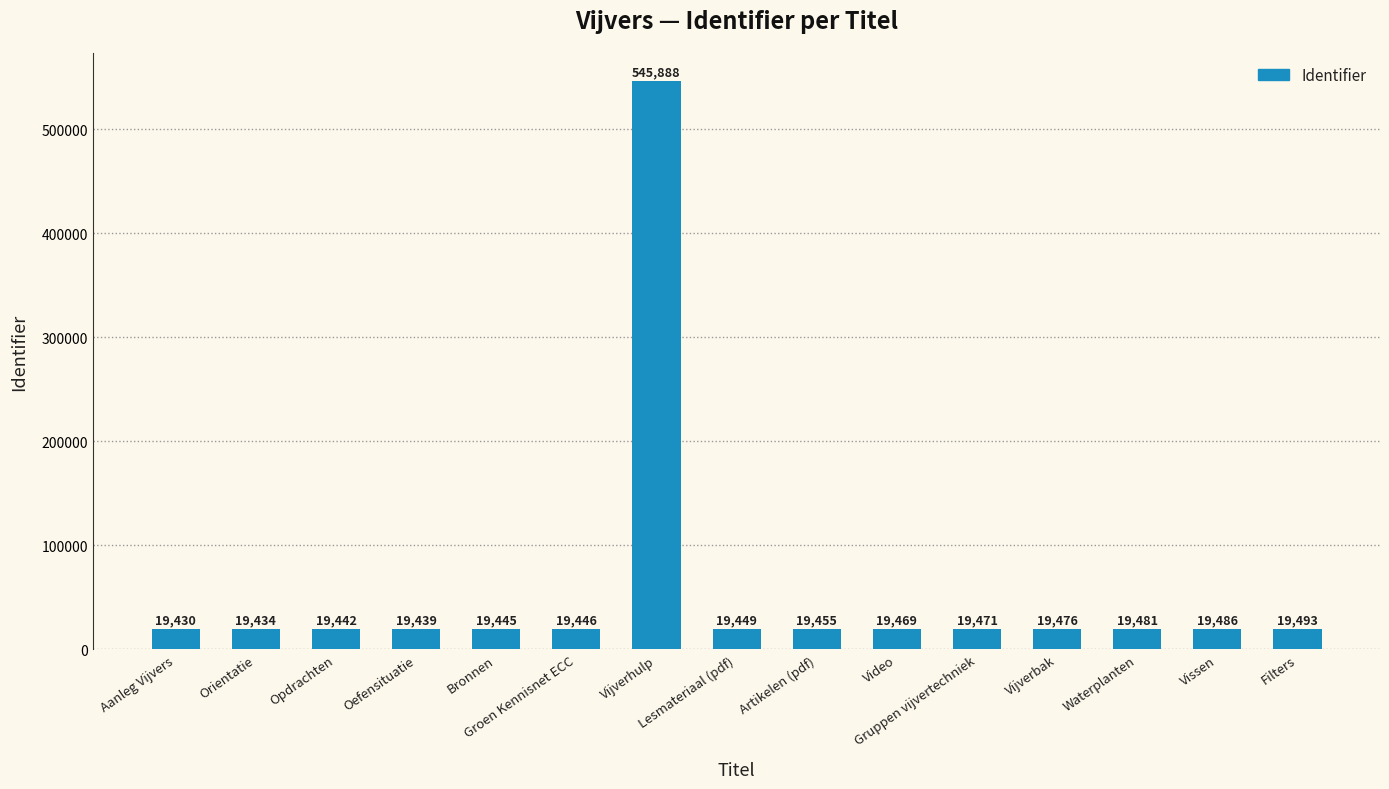

List the labels in order of value, smallest first.

Aanleg Vijvers, Orientatie, Oefensituatie, Opdrachten, Bronnen, Groen Kennisnet ECC, Lesmateriaal (pdf), Artikelen (pdf), Video, Gruppen vijvertechniek, Vijverbak, Waterplanten, Vissen, Filters, Vijverhulp